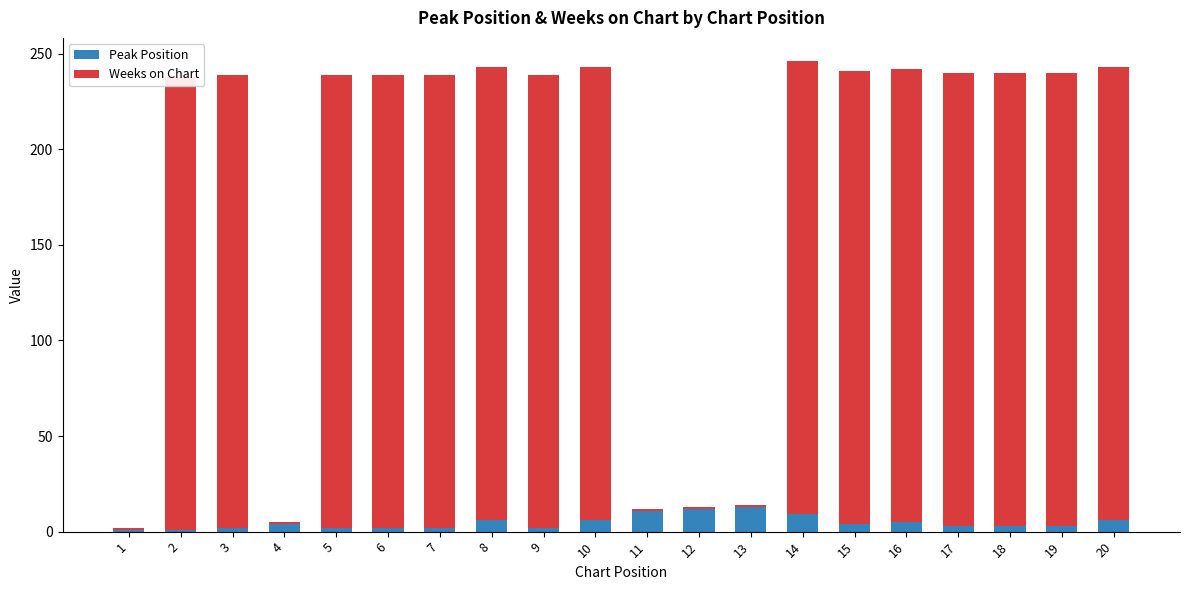

Reading left to right, what are all the values shown in this chart?

Peak Position: 1=1	2=1	3=2	4=4	5=2	6=2	7=2	8=6	9=2	10=6	11=11	12=12	13=13	14=9	15=4	16=5	17=3	18=3	19=3	20=6
Weeks on Chart: 1=1	2=237	3=237	4=1	5=237	6=237	7=237	8=237	9=237	10=237	11=1	12=1	13=1	14=237	15=237	16=237	17=237	18=237	19=237	20=237